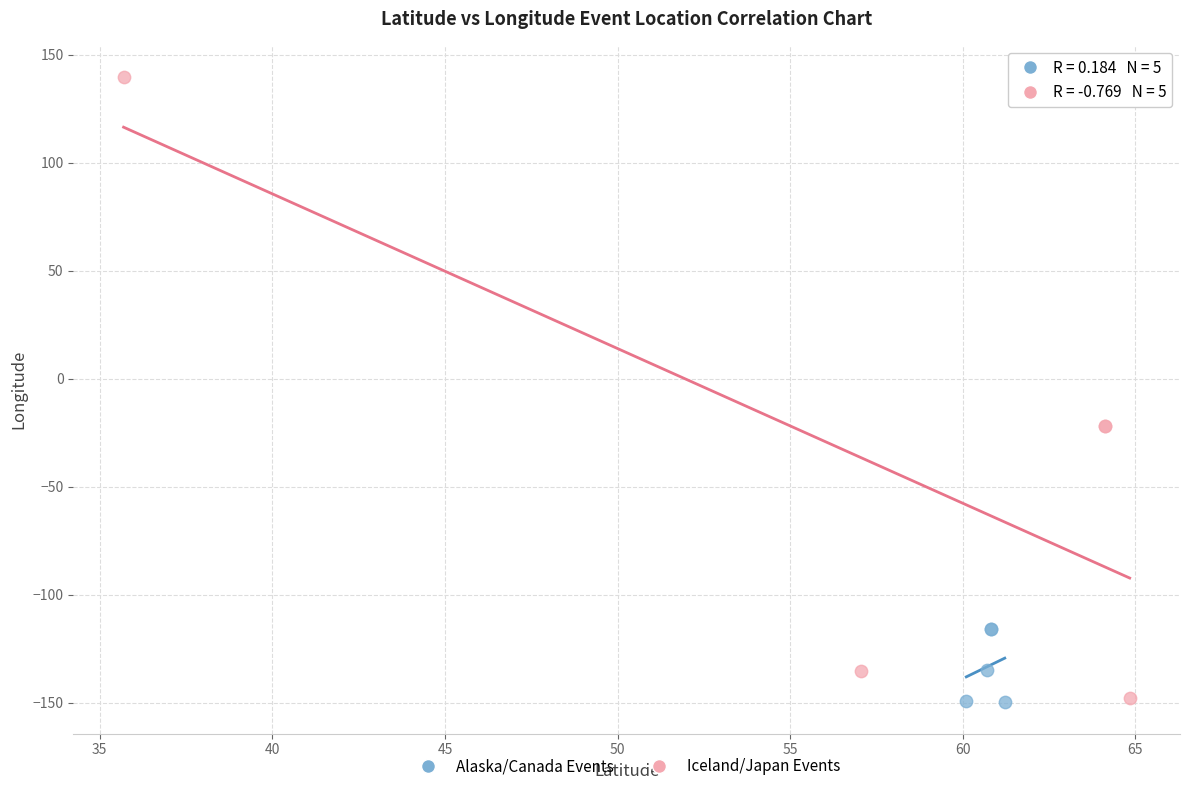

Which series reaches the maximum Y coordinate?

Iceland/Japan Events